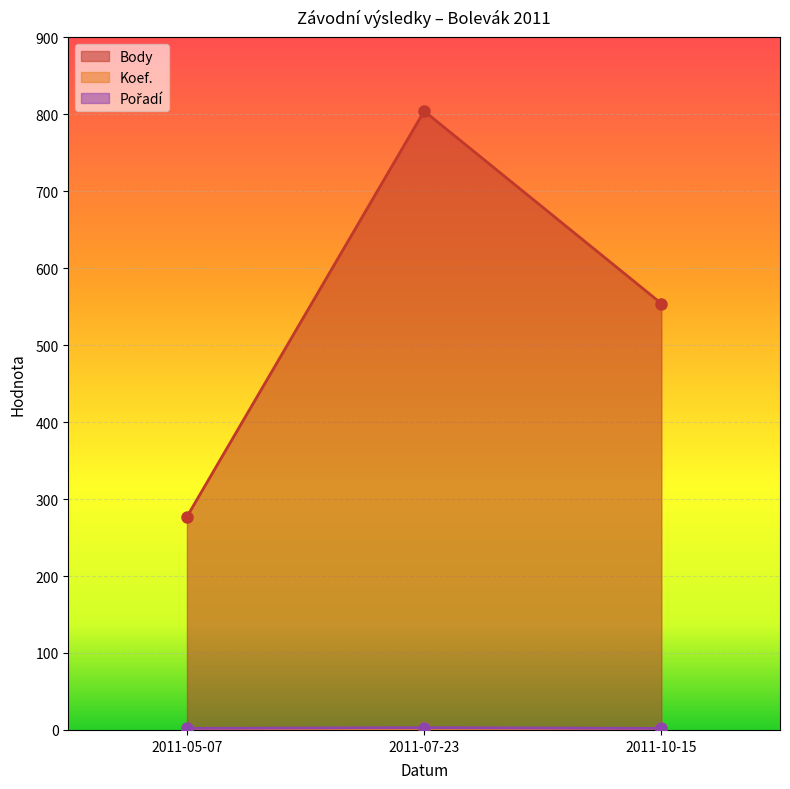

Reading left to right, extract all data points from this chart.

Body: 2011-05-07=277	2011-07-23=804	2011-10-15=554
Koef.: 2011-05-07=1	2011-07-23=2	2011-10-15=2
Pořadí: 2011-05-07=2	2011-07-23=3	2011-10-15=2